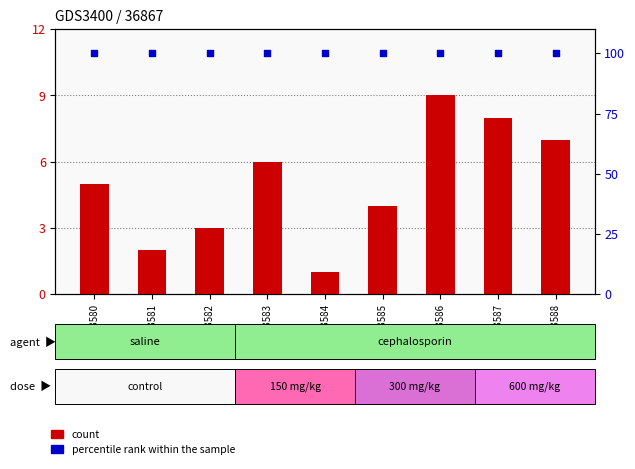

Which series has the largest total across all categories?

percentile rank within the sample